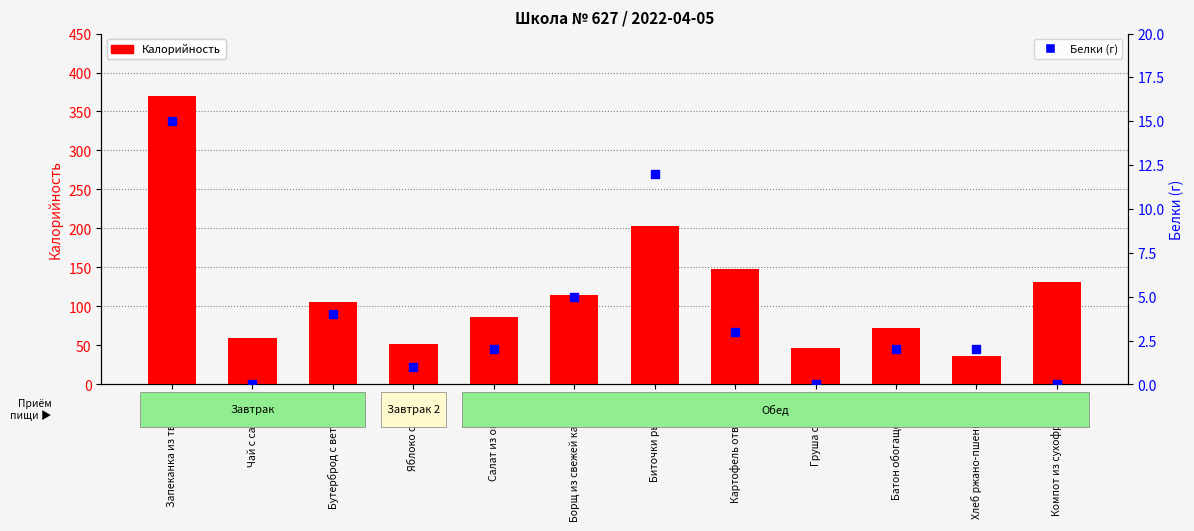

Which series contains the lowest Y value?

Белки (г)